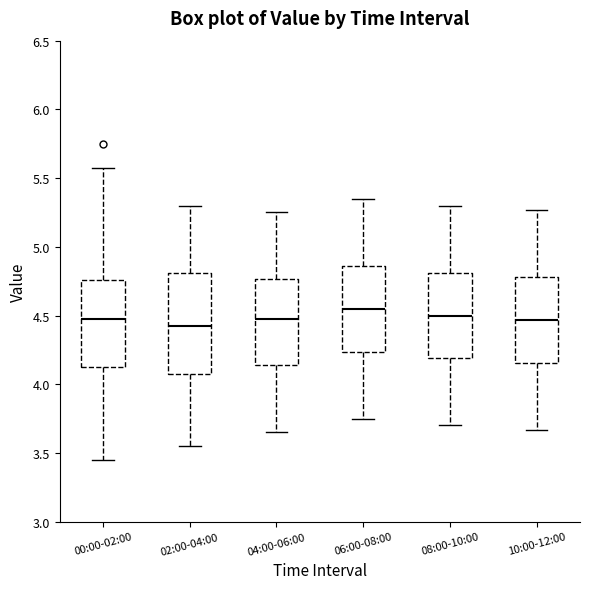

Reading left to right, transcribe this box plot: for each box, give where its median line is, the range the box spans, and where its two whiskers end, as read against the y-axis. The values are not printed on the chart, so give them approximately, as read against the axis.

00:00-02:00: median 4.50, box 4.10 to 4.75, whiskers 3.45 to 5.55
02:00-04:00: median 4.45, box 4.10 to 4.80, whiskers 3.55 to 5.30
04:00-06:00: median 4.50, box 4.15 to 4.75, whiskers 3.65 to 5.25
06:00-08:00: median 4.55, box 4.25 to 4.85, whiskers 3.75 to 5.35
08:00-10:00: median 4.50, box 4.20 to 4.80, whiskers 3.70 to 5.30
10:00-12:00: median 4.45, box 4.15 to 4.80, whiskers 3.65 to 5.25